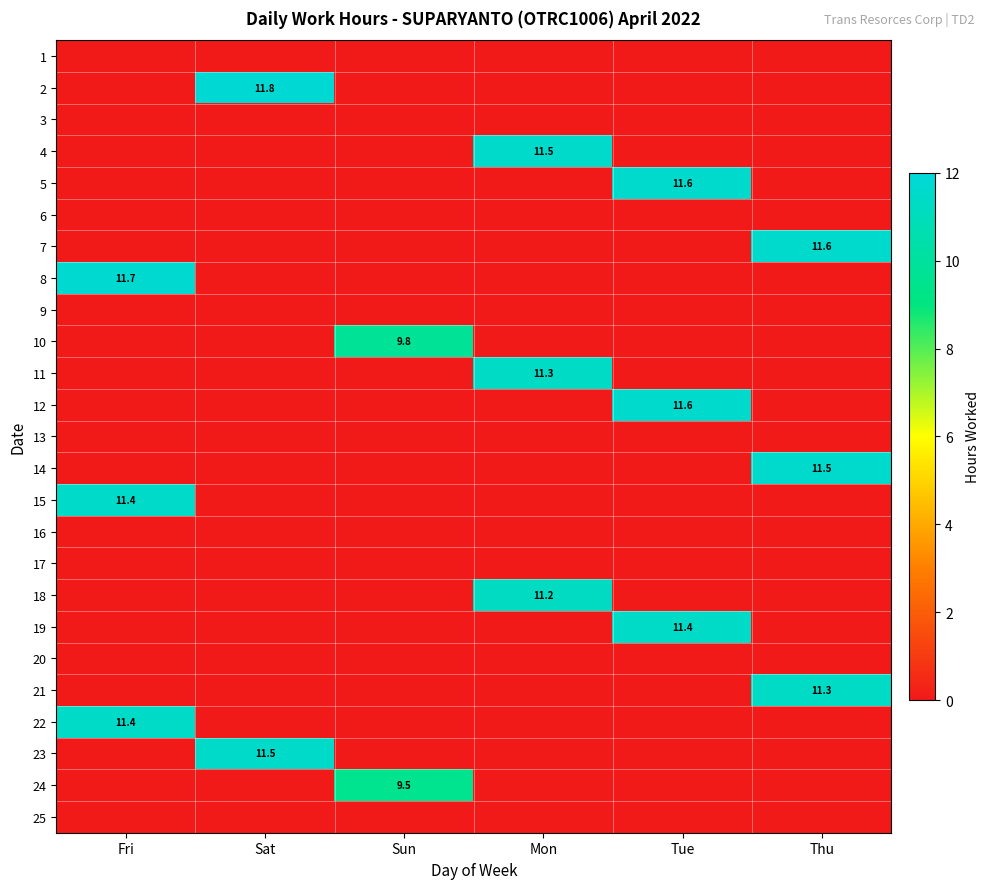

At which category does the chart reach its minimum across all series?

Fri